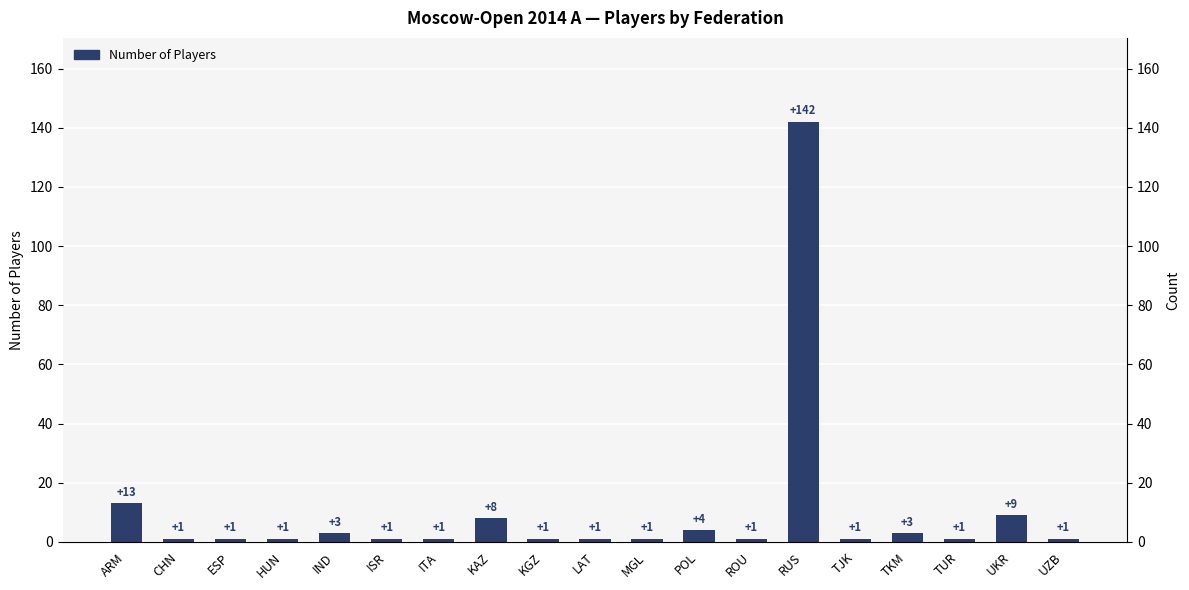

What is the difference between the values at ESP and POL?

3